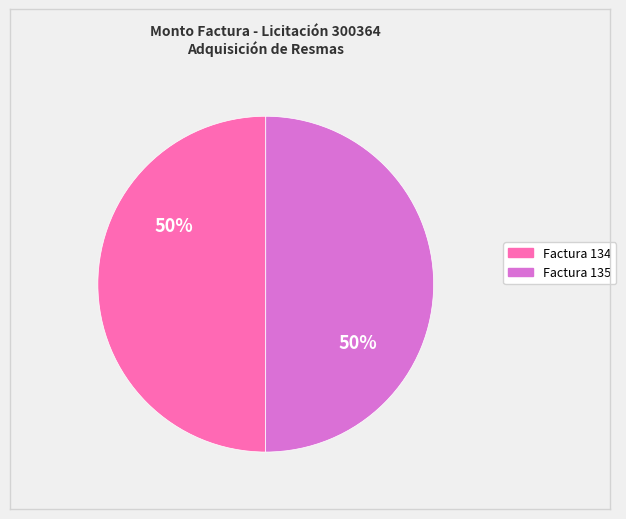

To the nearest percent, what is the average slice percentage?

50%